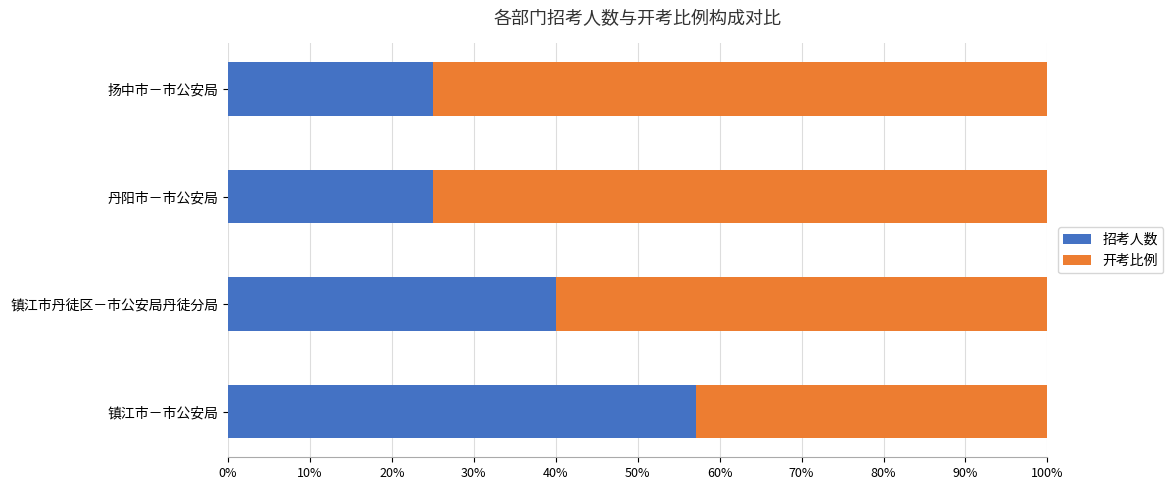

What is the highest value of the 招考人数 series?

57.1